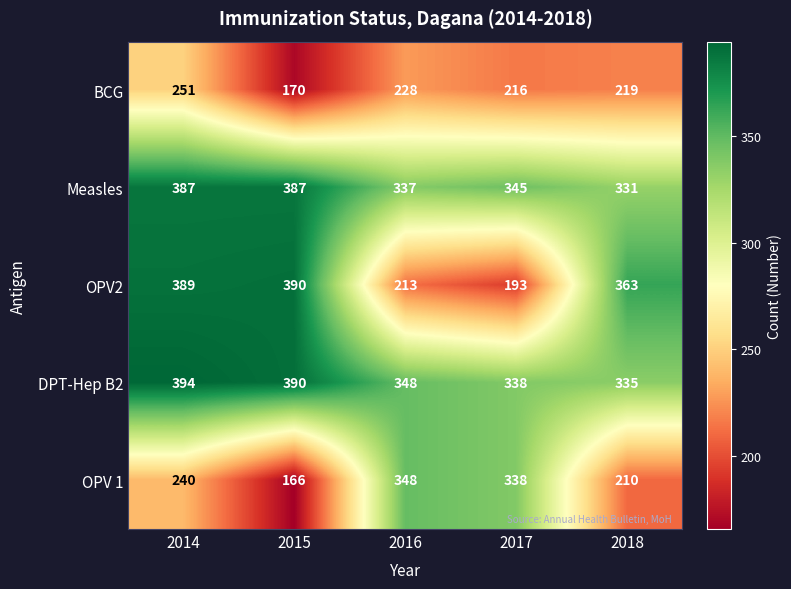

What is the difference between the BCG values at 2016 and 2017?

12